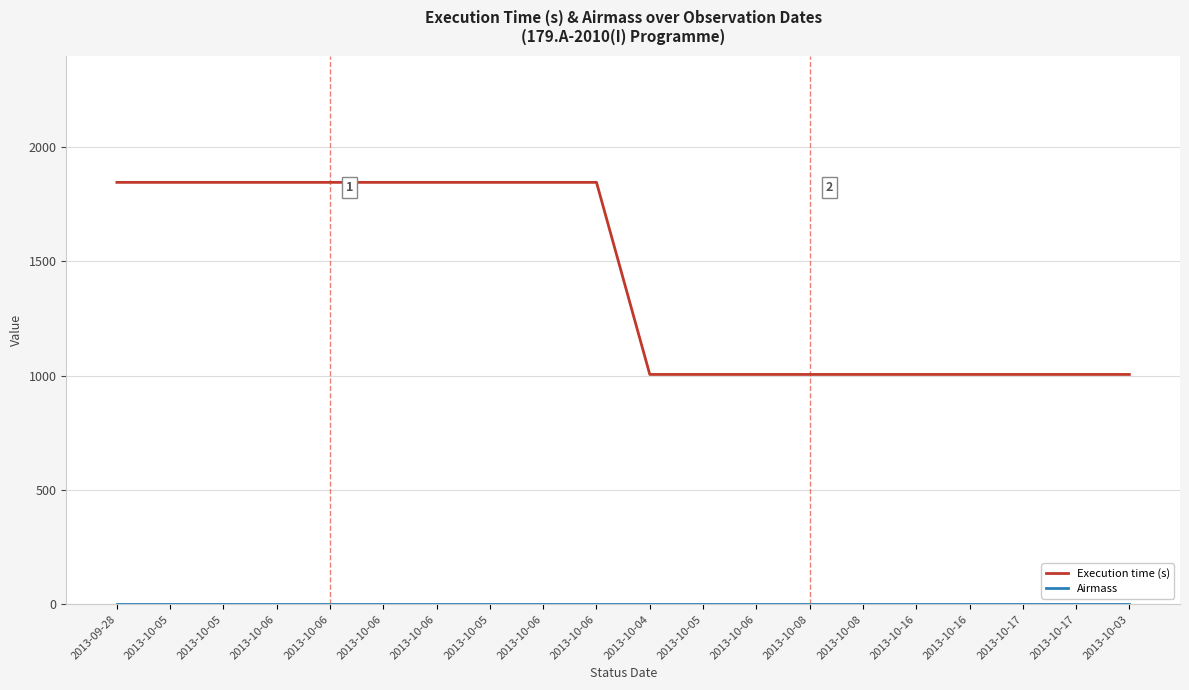

How many lines are shown in the chart?

2